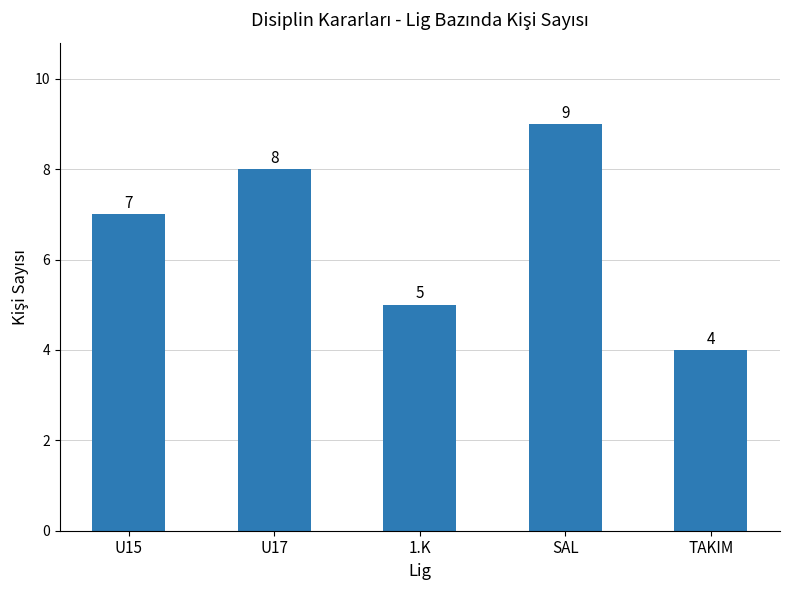

Reading left to right, what are all the values shown in this chart?

U15=7	U17=8	1.K=5	SAL=9	TAKIM=4